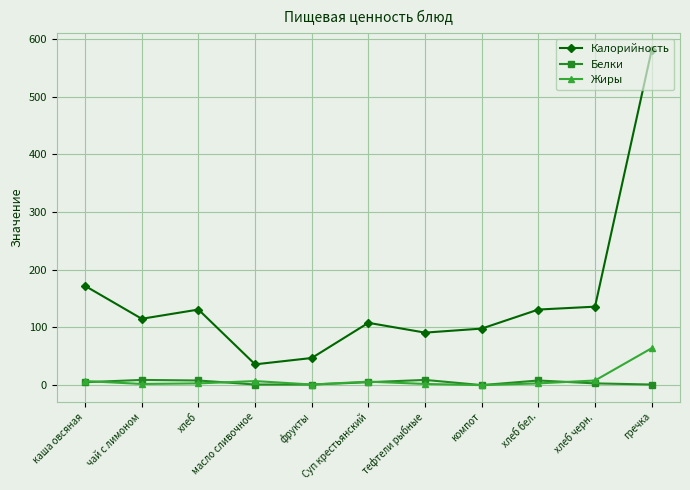

Which series has the largest total across all categories?

Калорийность